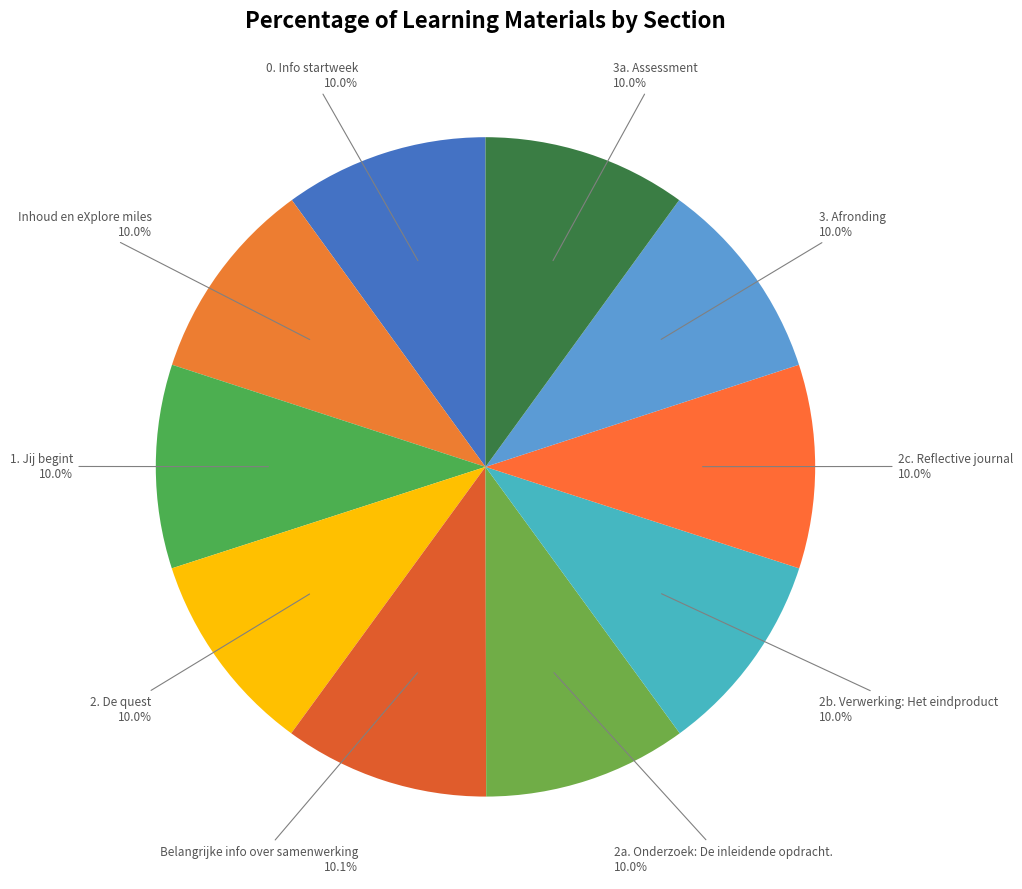

Count the number of slices in the pie.

10